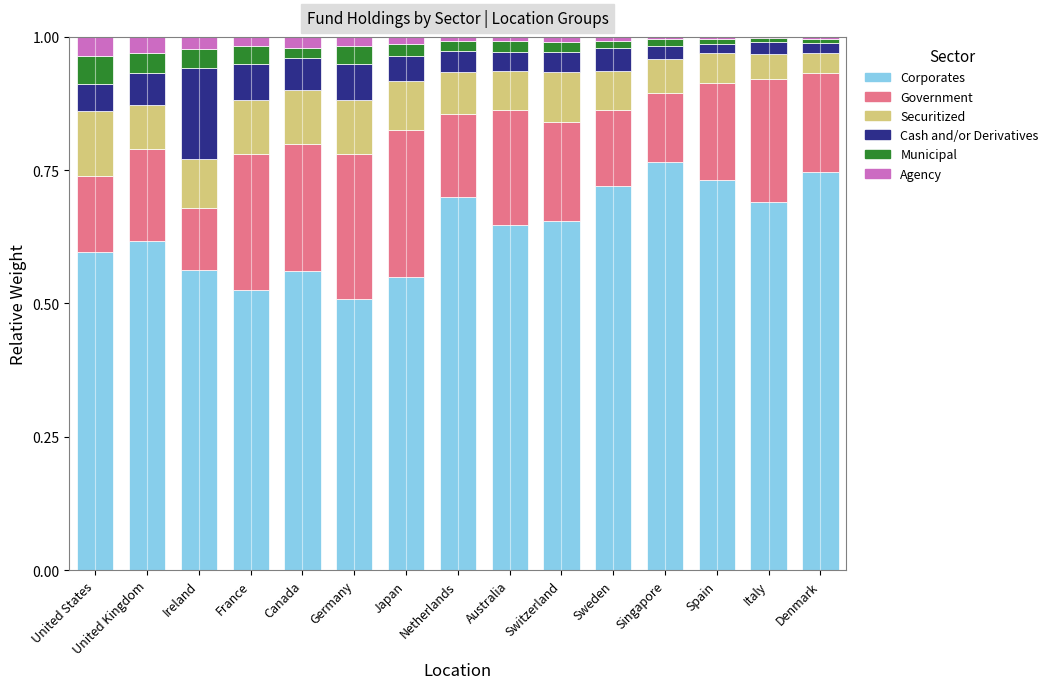

Which category has the highest value in the Corporates series?

Singapore